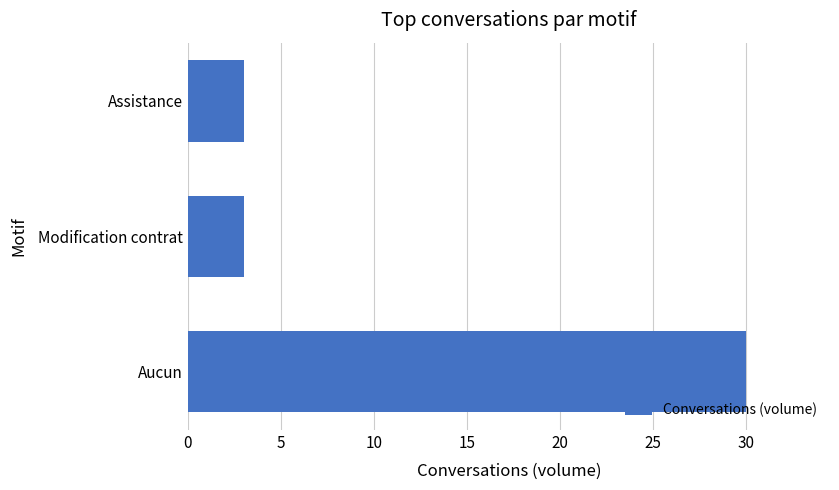

How many values are between 3 and 30?

3